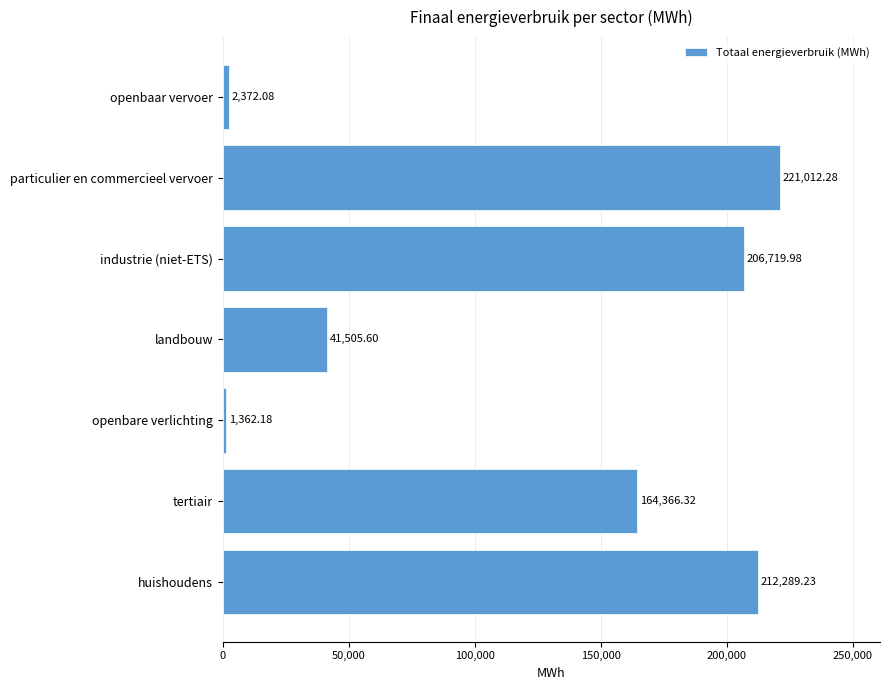

Which label corresponds to the largest value in the chart?

particulier en commercieel vervoer